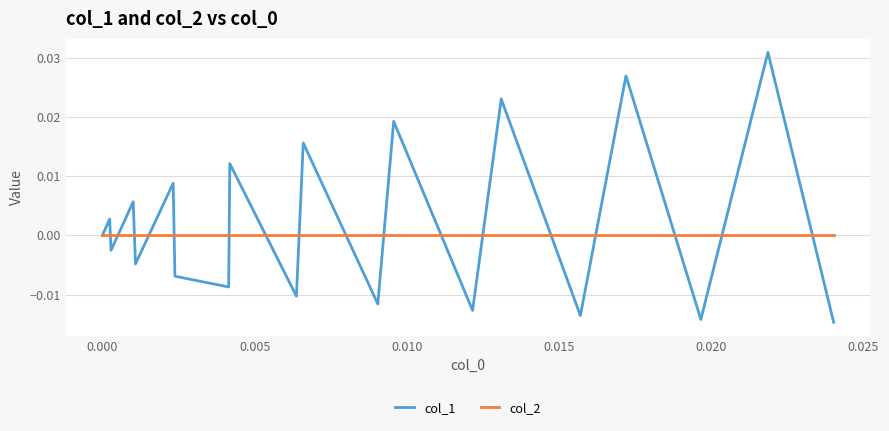

Rank the series by their maximum value, from highest to lowest.

col_1, col_2